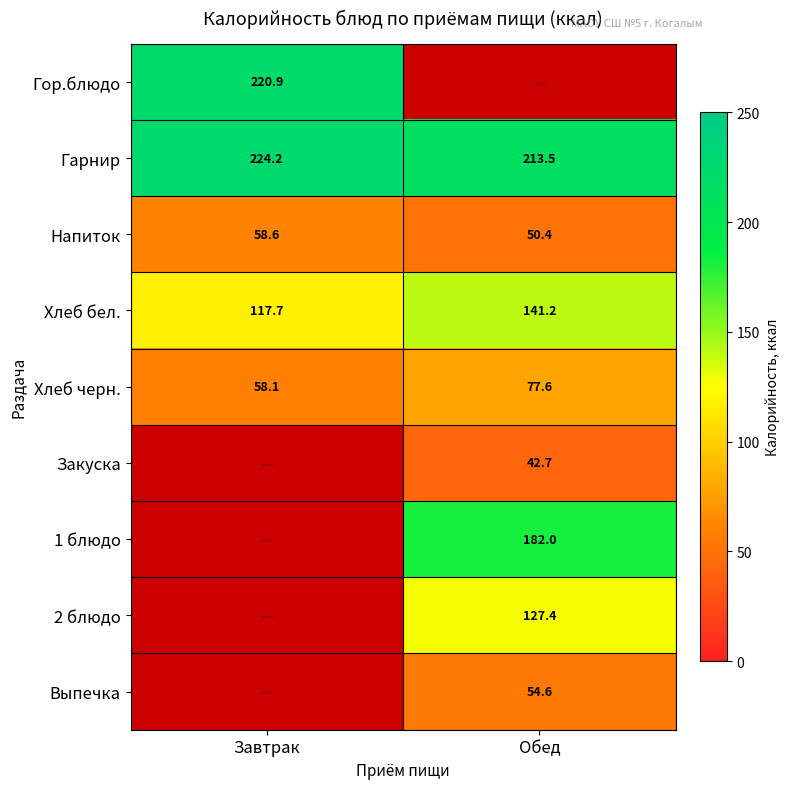

What is the sum of all Напиток values?

109.0